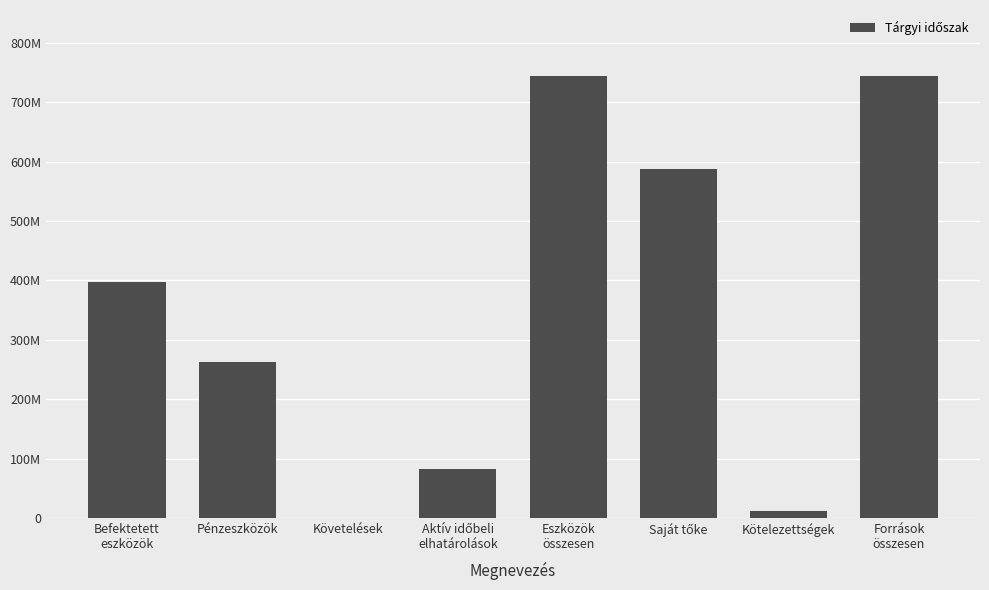

Rank the categories by value from lowest to highest.

Követelések, Kötelezettségek, Aktív időbeli
elhatárolások, Pénzeszközök, Befektetett
eszközök, Saját tőke, Eszközök
összesen, Források
összesen